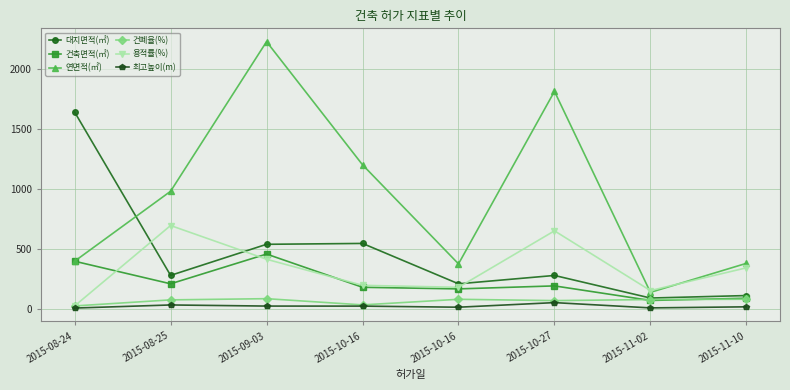

Reading right to left, list all the values displayed in this chart.

대지면적(㎡): 110.9	90.2	278.8	209.0	546.2	538.9	279.4	1643.1
건축면적(㎡): 88.8	70.0	191.6	166.5	180.0	457.5	209.1	397.6
연면적(㎡): 380.0	137.6	1816.1	375.5	1202.8	2231.1	981.7	397.6
건폐율(%): 80.1	77.6	68.7	79.7	33.0	84.9	74.8	24.2
용적률(%): 342.7	152.5	651.4	179.7	196.4	414.0	695.8	24.2
최고높이(m): 16.8	7.9	52.0	13.6	22.8	23.1	32.4	6.5